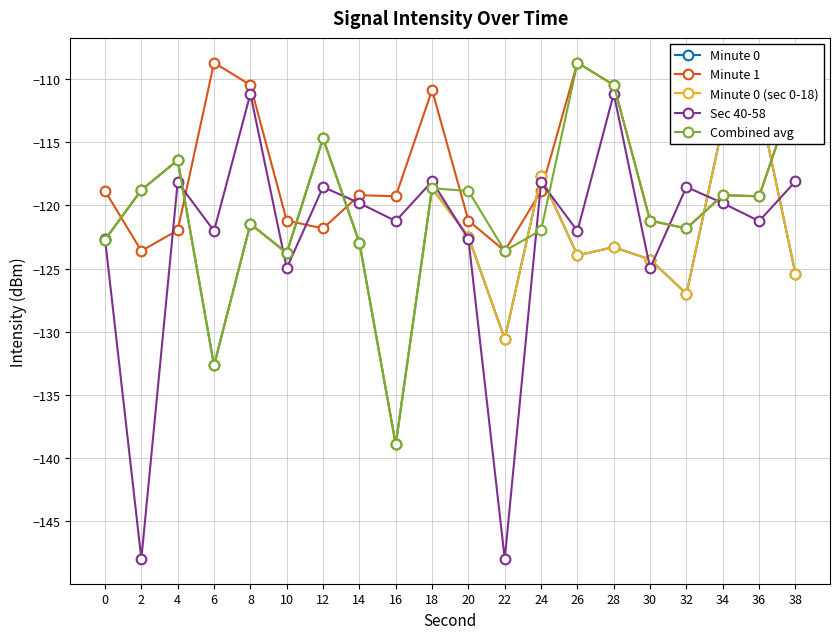

At which category does Minute 0 reach its first local valley?

6